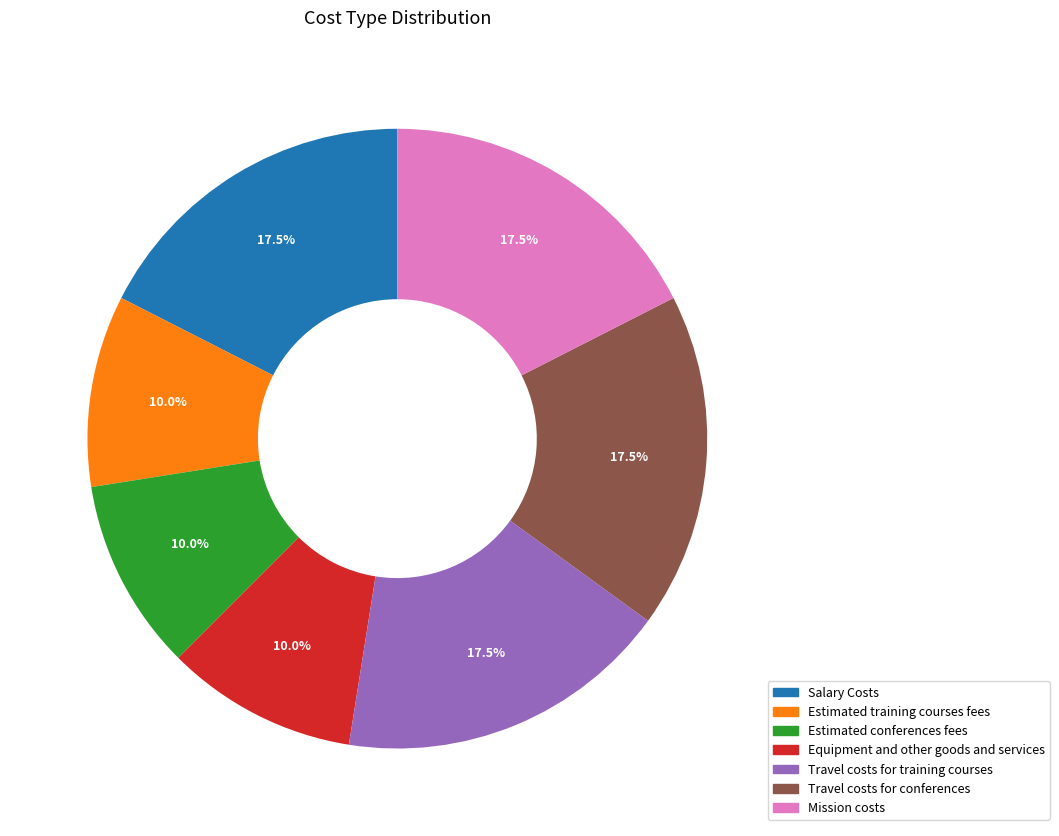

Is the sum of Equipment and other goods and services and Travel costs for training courses greater than half?

No